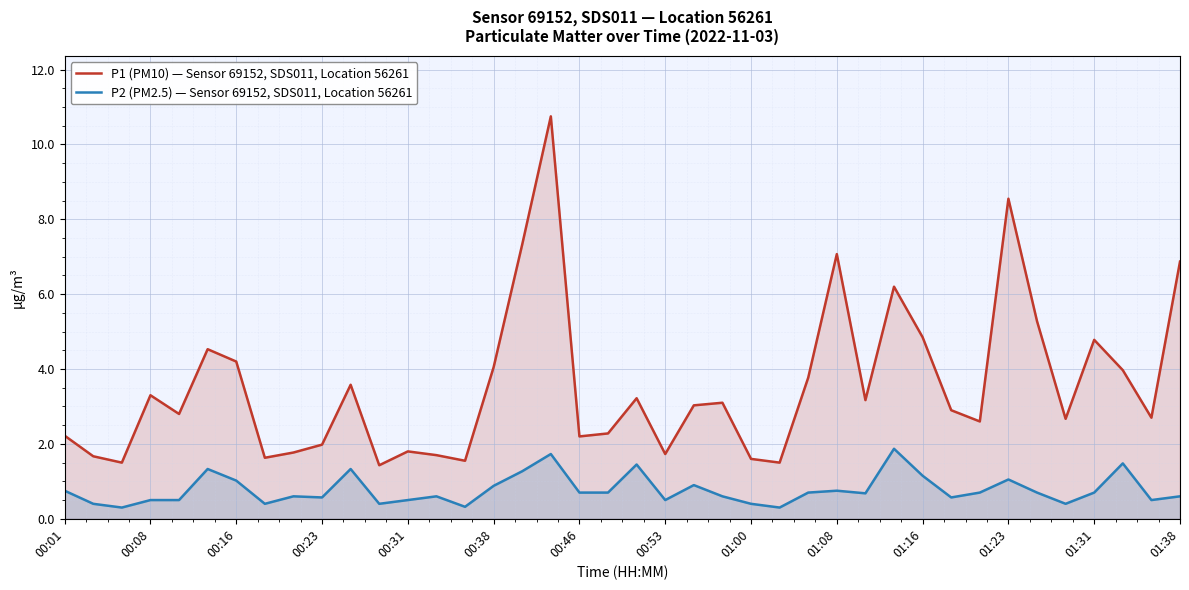

What is the difference between the second highest and second lowest values in the P1 (PM10) — Sensor 69152, SDS011, Location 56261 series?

7.1